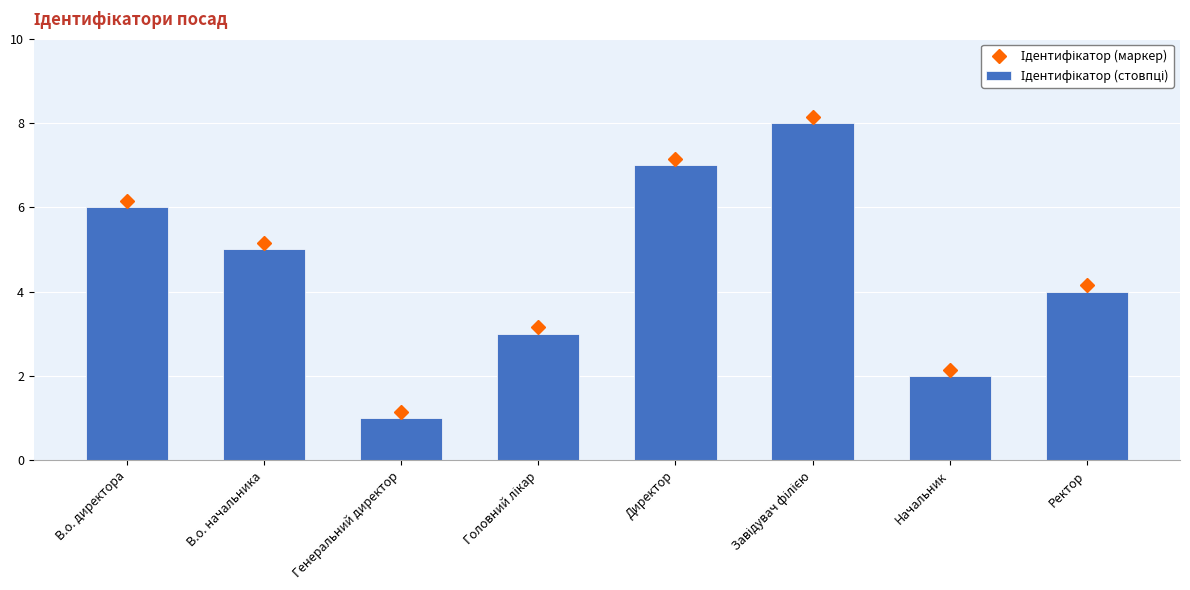

At which category is the sum across all series the highest?

Завідувач філією